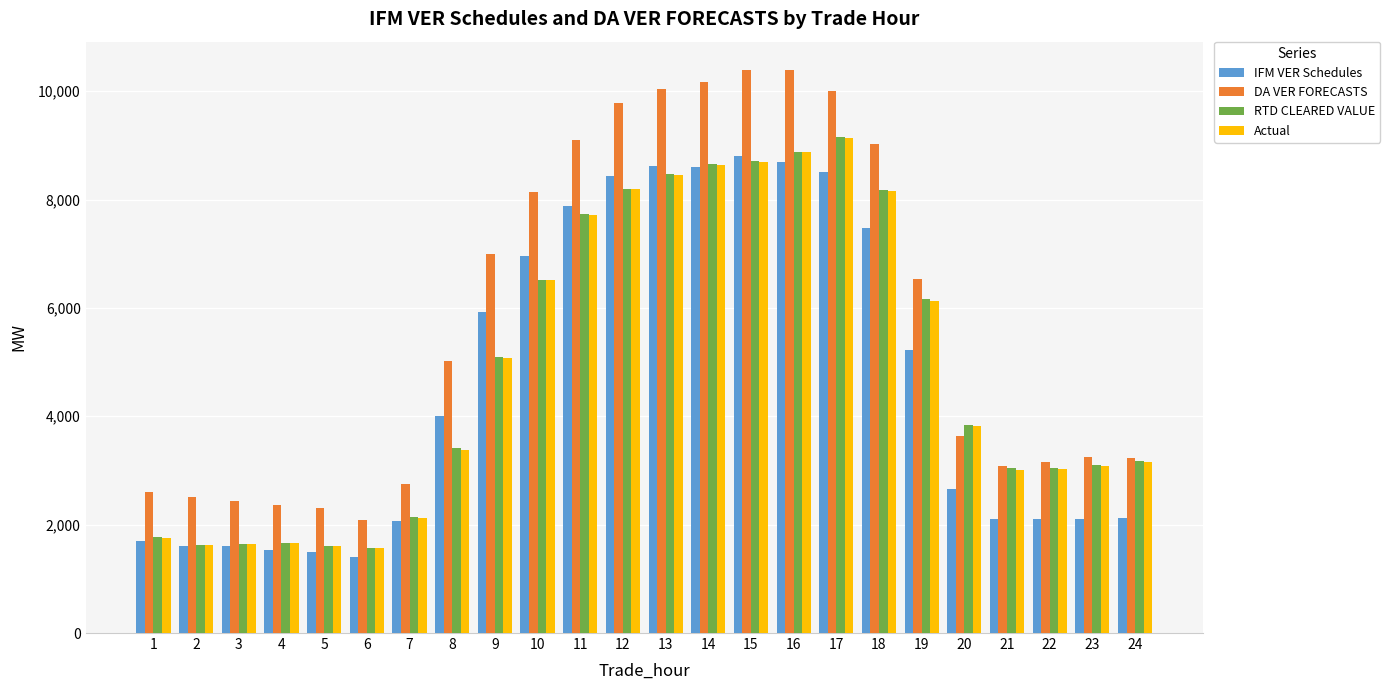

What is the value of the DA VER FORECASTS bar at the 1st from the left?

2596.8